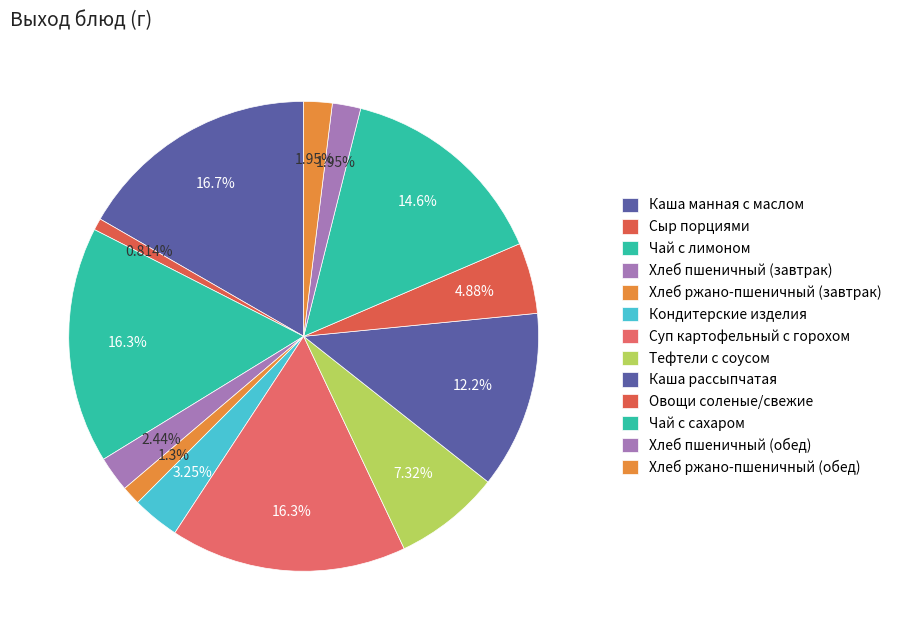

To the nearest percent, what is the difference between the largest and smallest slice percentages?

16%